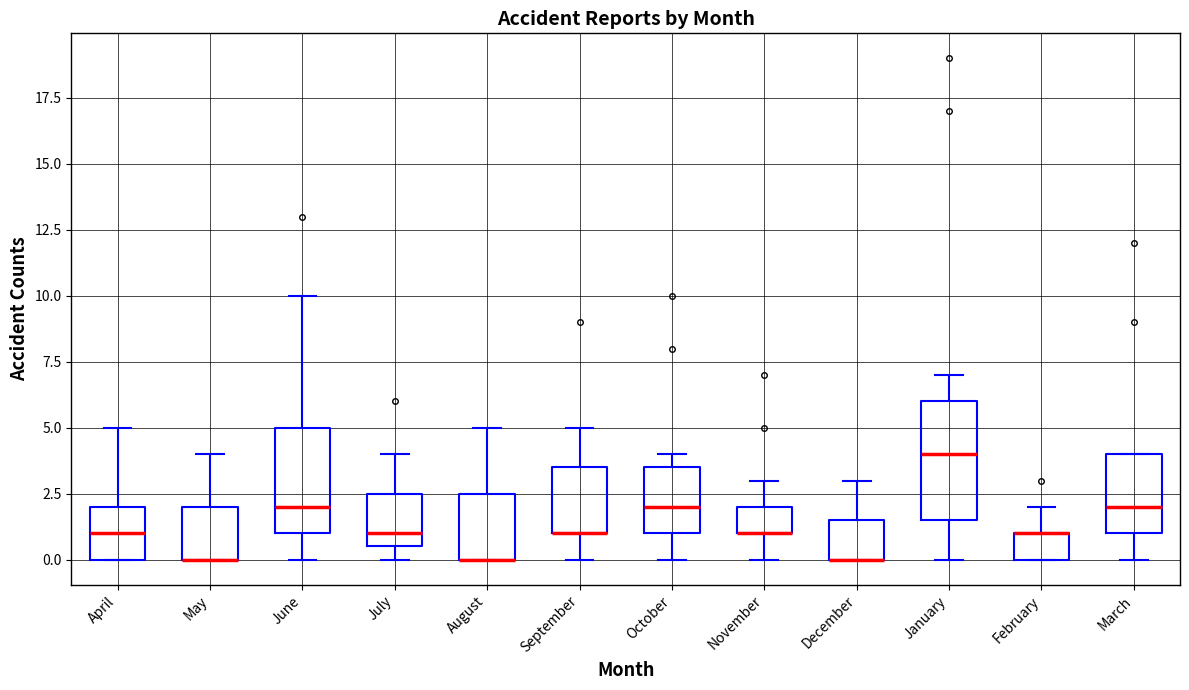

Comparing the boxes themselves (not the whiskers), which one is the tallest?

January